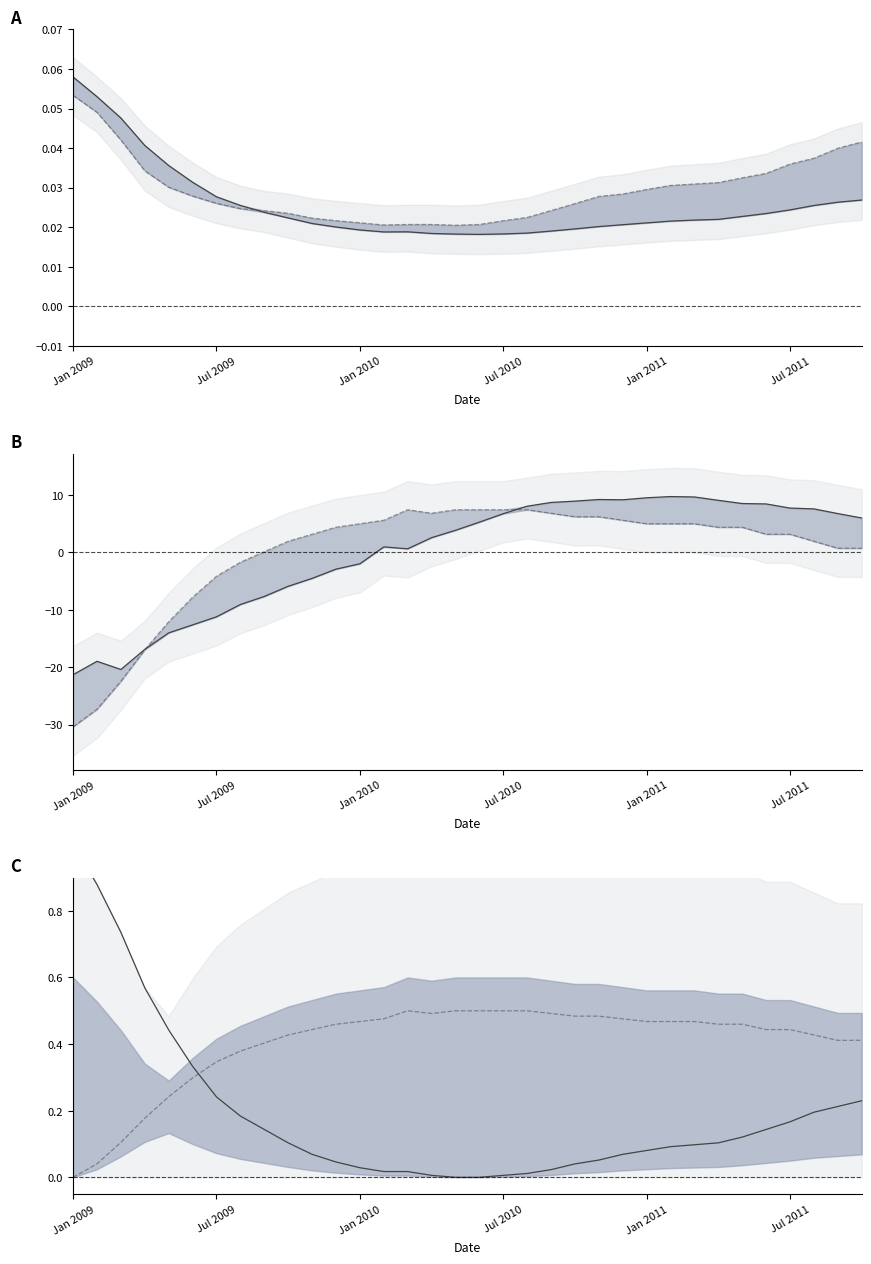

What position from the left is 22?

23